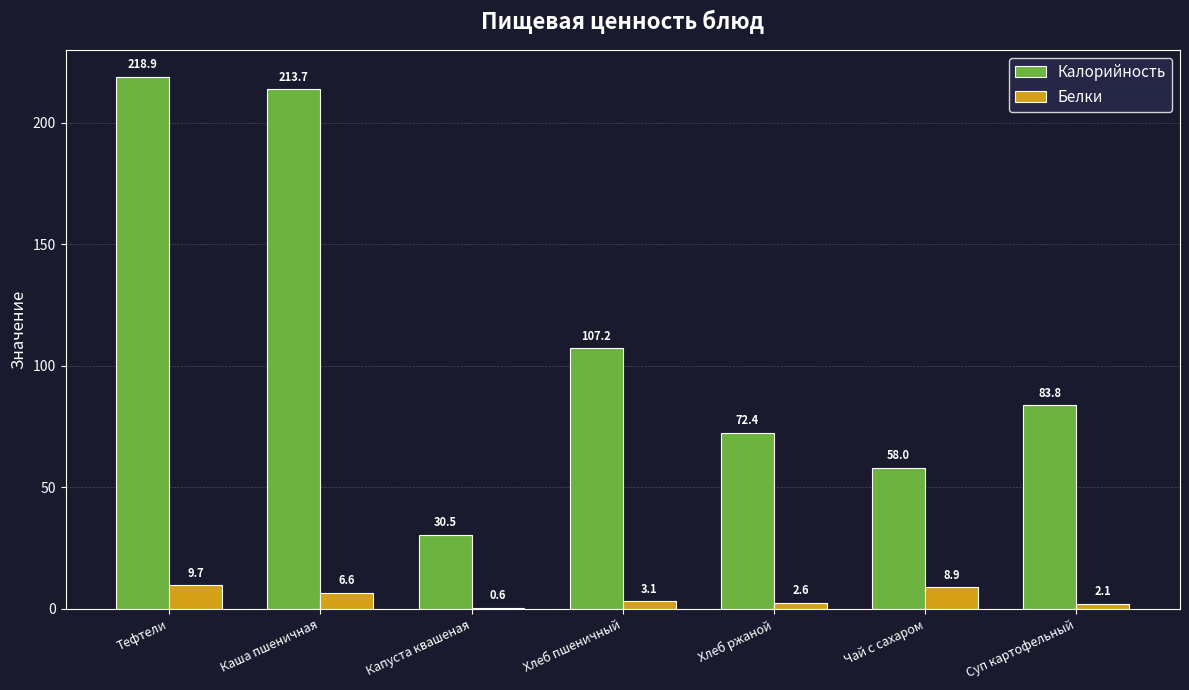

What is the maximum value shown in the chart?

218.9